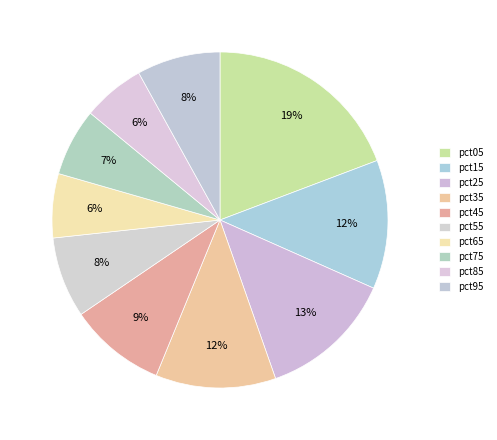

How many slices are in this pie chart?

10